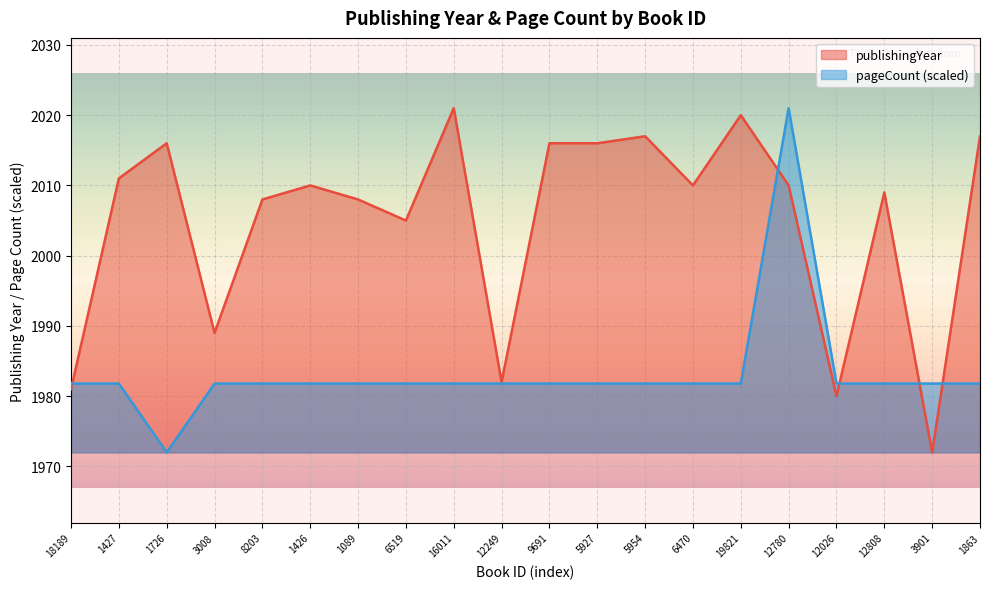

How many lines are shown in the chart?

2